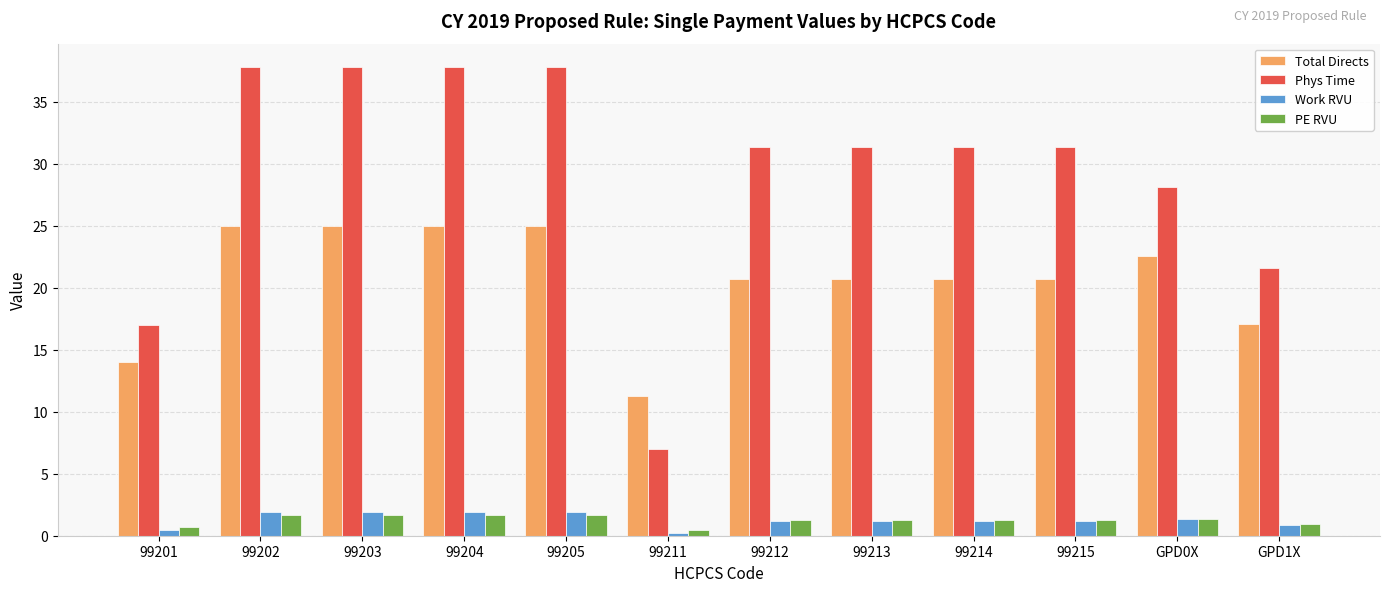

The PE RVU series shows 1.2 at 99215. True or false?

True